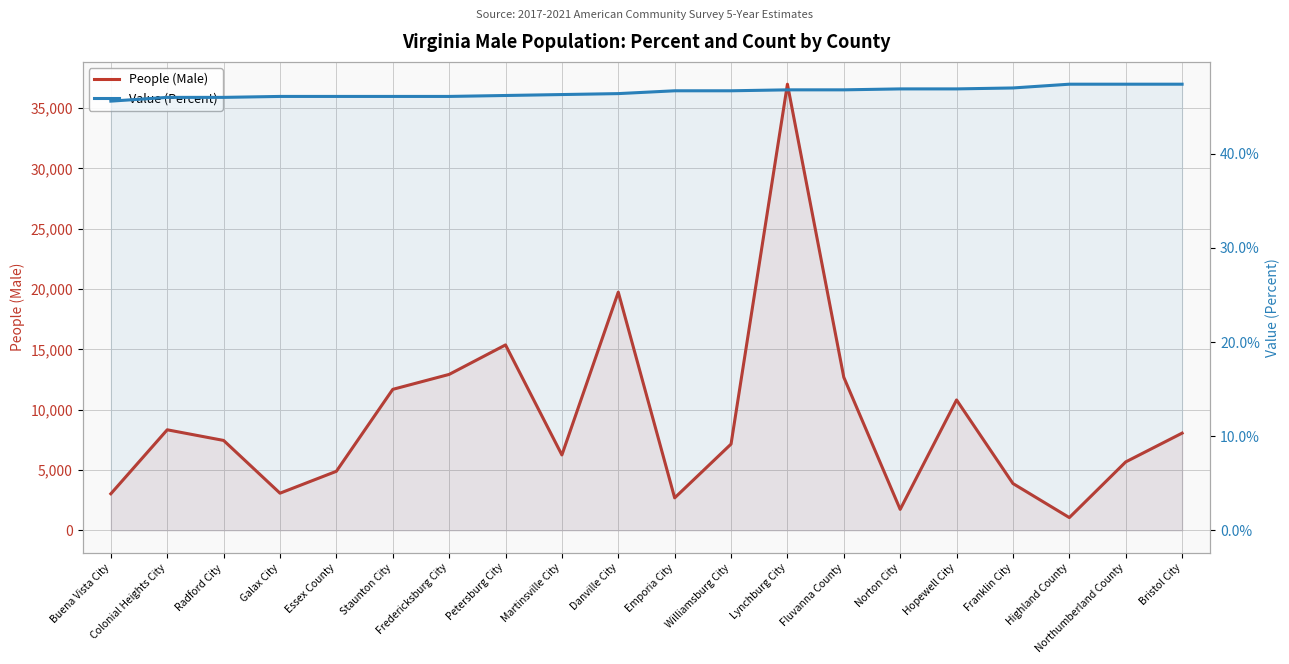

What is the difference between the Value (Percent) values at Colonial Heights City and Lynchburg City?

0.8